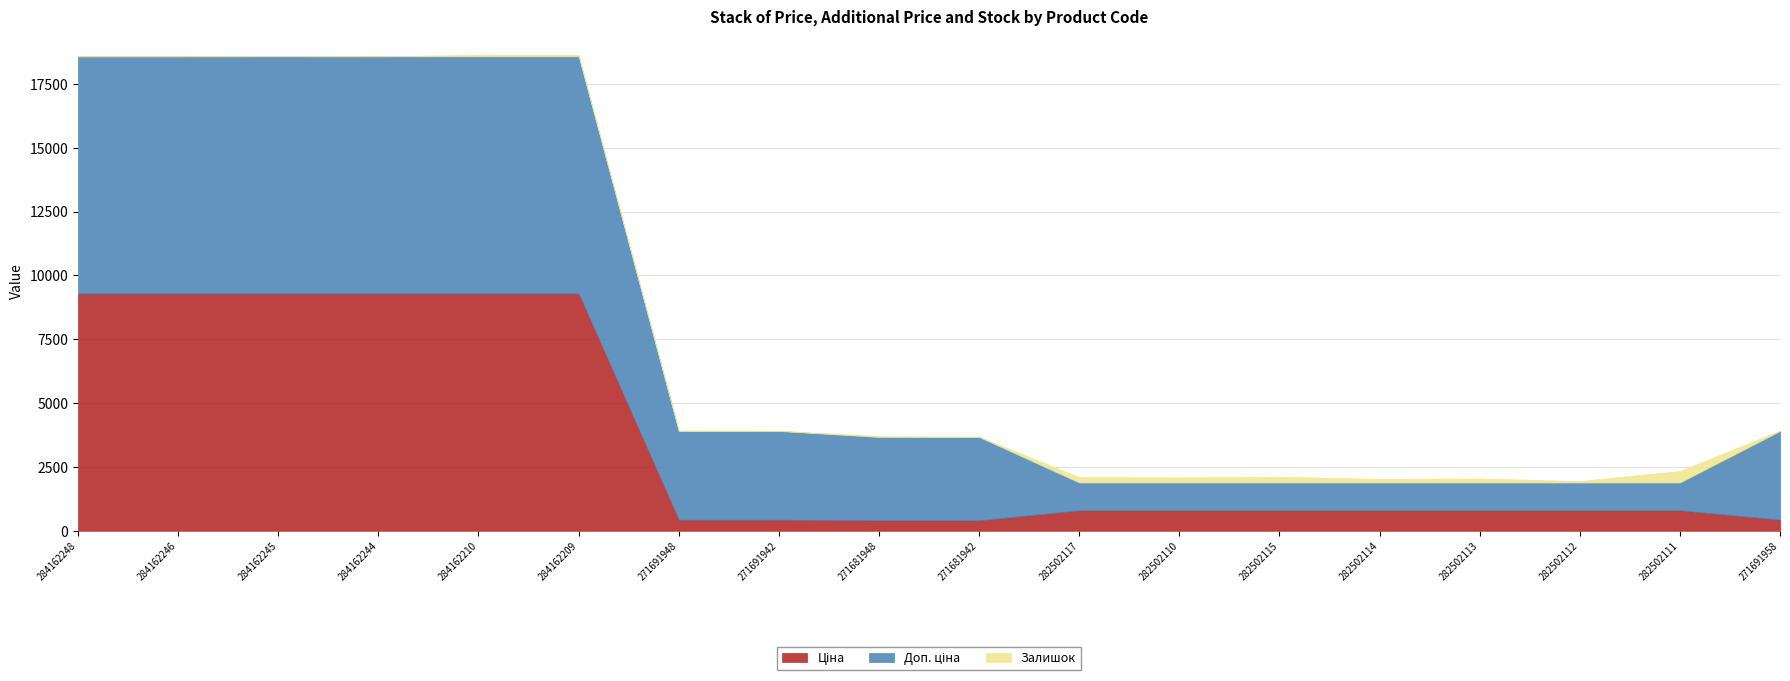

List the series in order of their overall mean, lowest first.

Залишок, Ціна, Доп. ціна